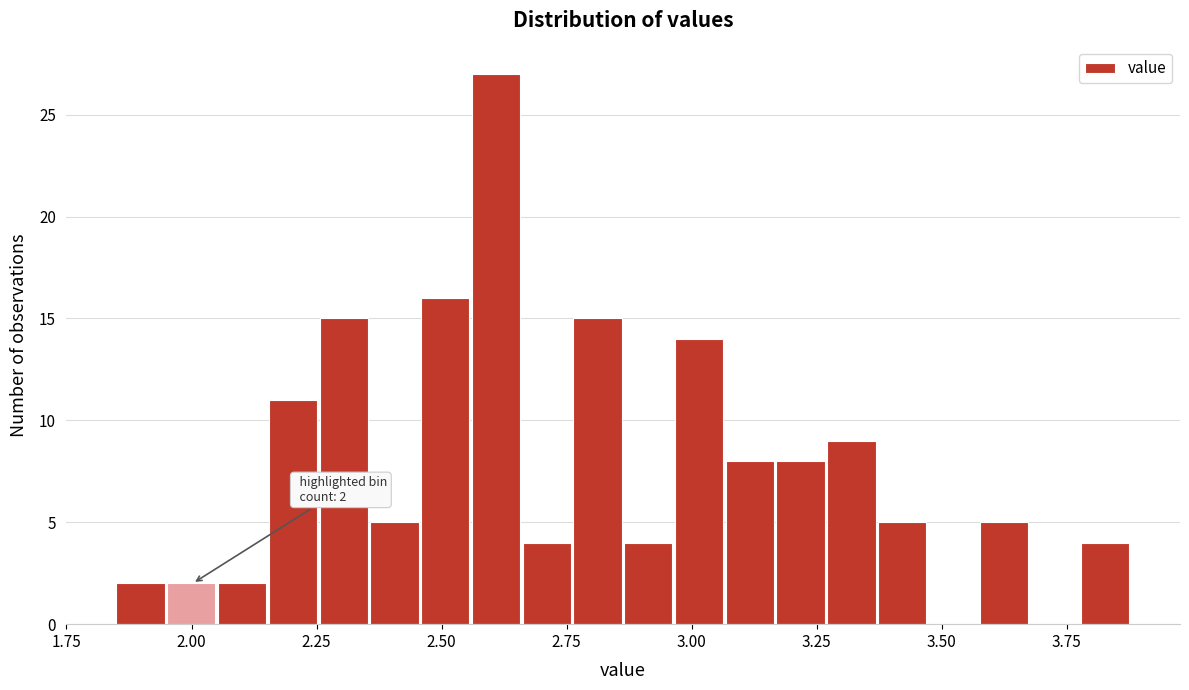

Around what value on the x-axis is the tallest bar? Give the approximate position of its centre, as read against the axis.

2.60